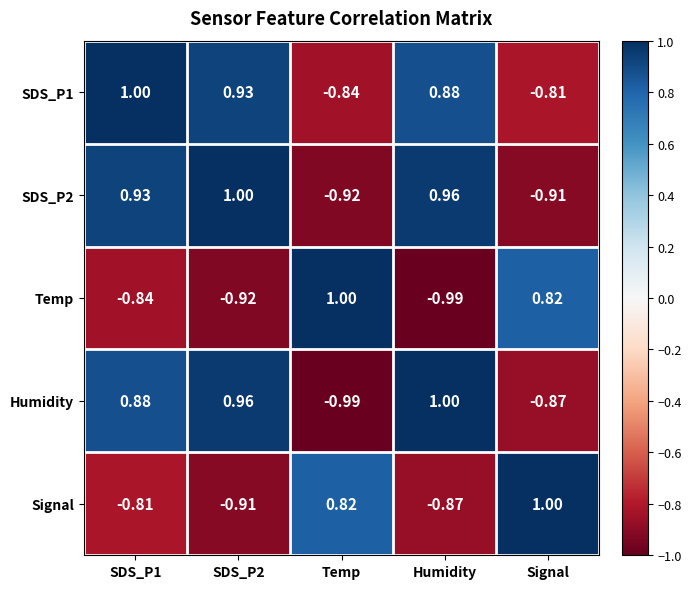

Is the value of SDS_P1 at Signal greater than the value of Humidity at SDS_P2?

No